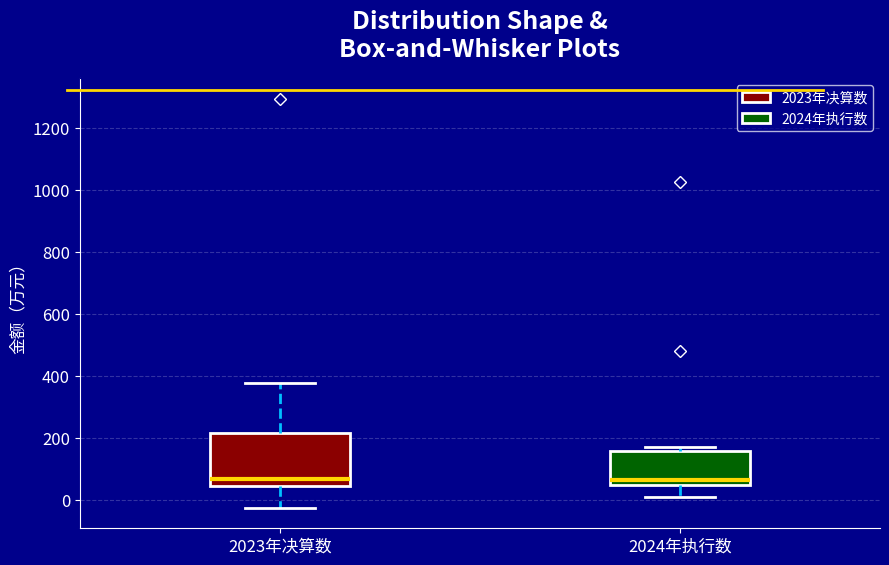

Where does the median line of the box for 2023年决算数 sit on the y-axis? The values are not printed on the chart, so give them approximately, as read against the axis.

60